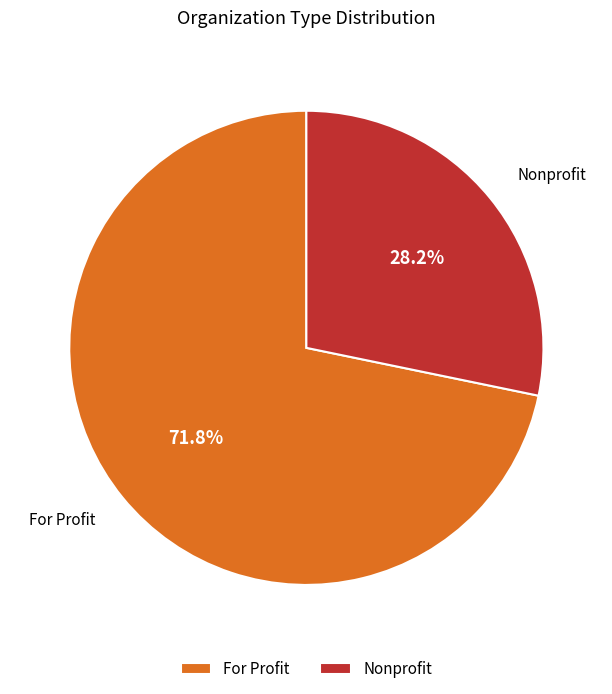

To the nearest percent, what is the average slice percentage?

50%